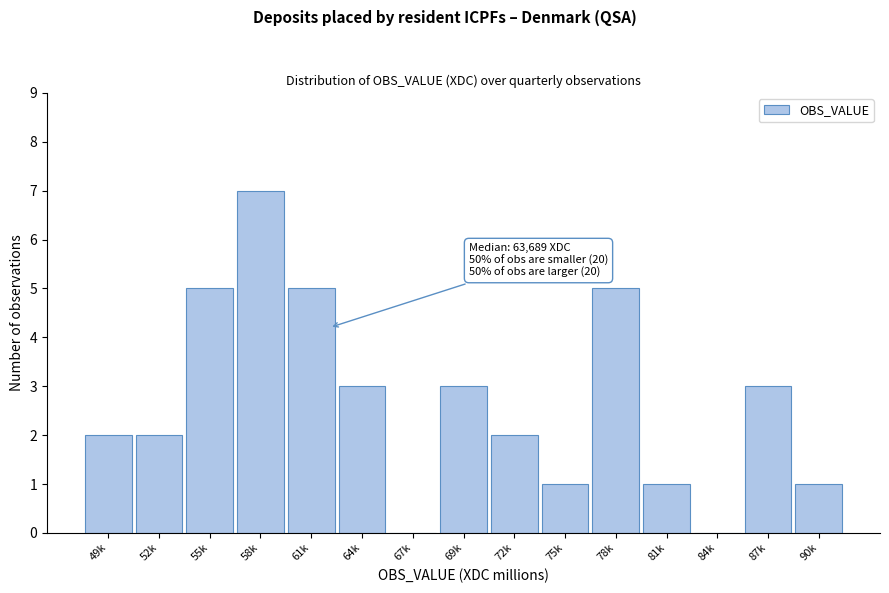

Reading right to left, extract all data points from this chart.

90k=1	87k=3	84k=0	81k=1	78k=5	75k=1	72k=2	69k=3	67k=0	64k=3	61k=5	58k=7	55k=5	52k=2	49k=2